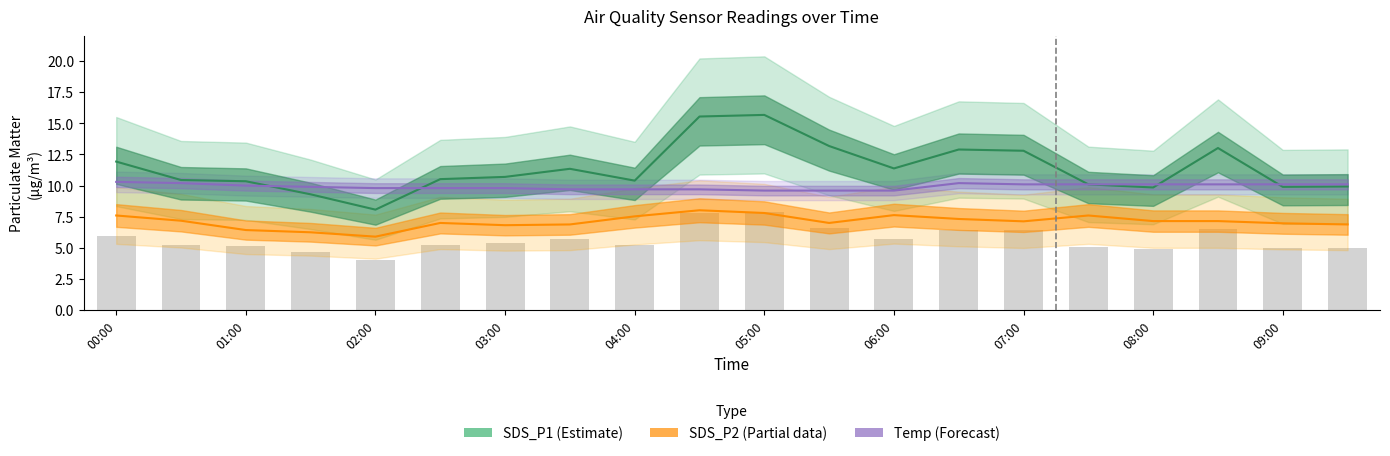

What is the sum of the SDS_P1 values at 09:00 and 06:00?

21.3